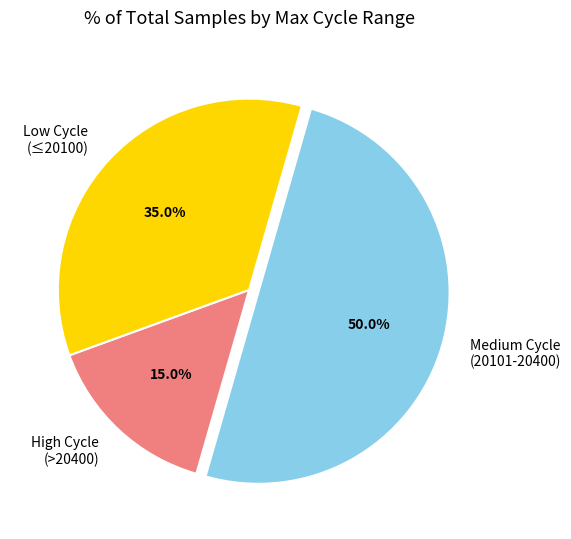

Approximately how many times larger is the value at High Cycle (>20400) compared to Low Cycle (≤20100)?

0.4